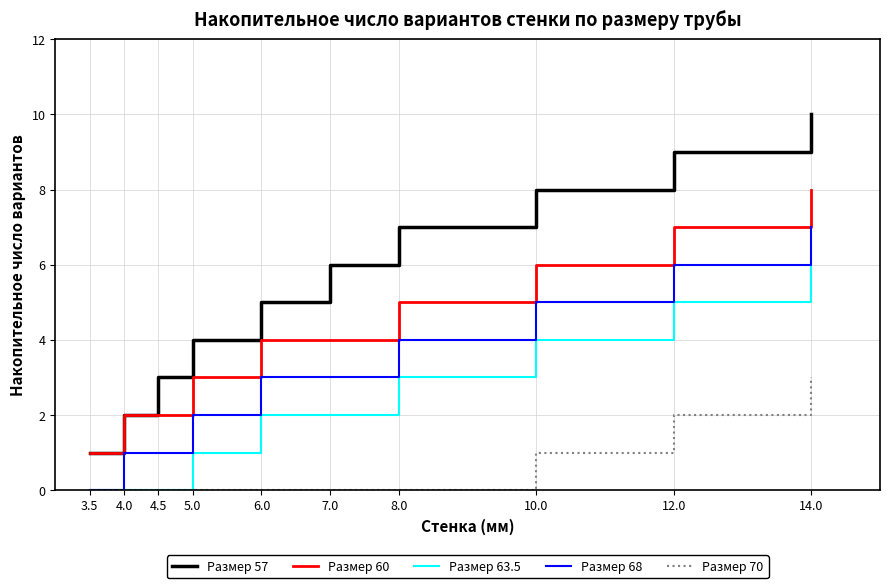

True or false: Размер 68 has more than 2 interior local peaks.

False